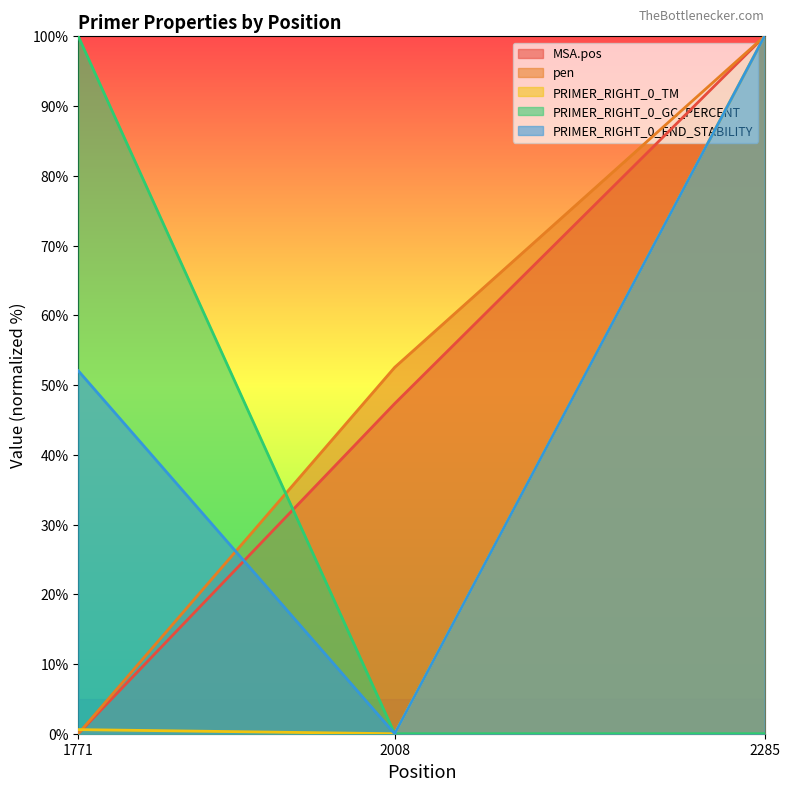

What is the greatest value displayed?

100.0